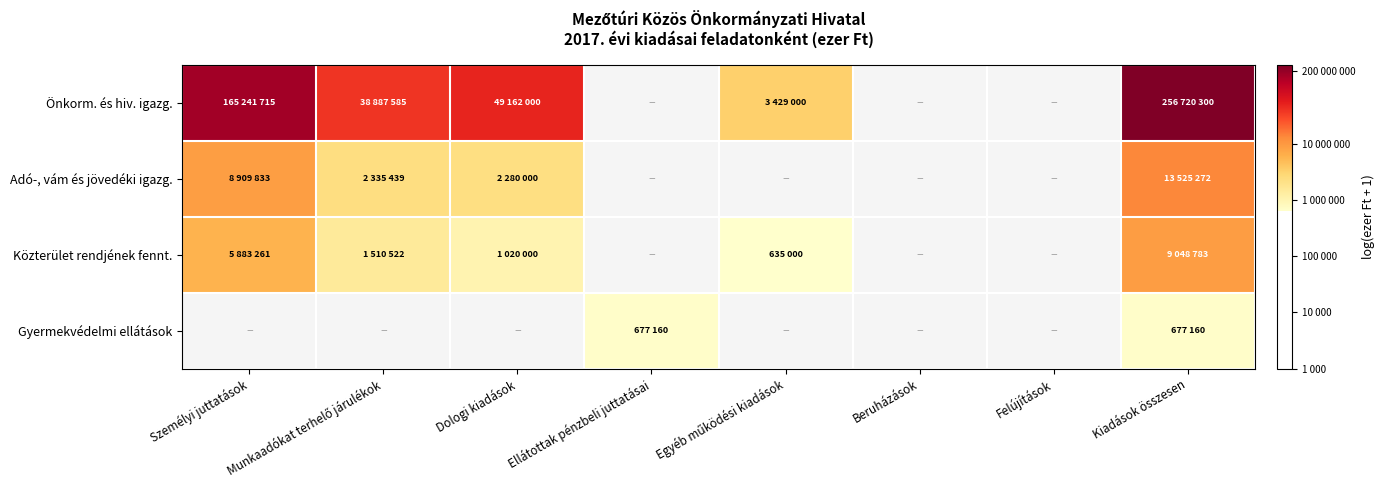

Which category has the highest value in the Önkorm. és hiv. igazg. series?

Kiadások összesen